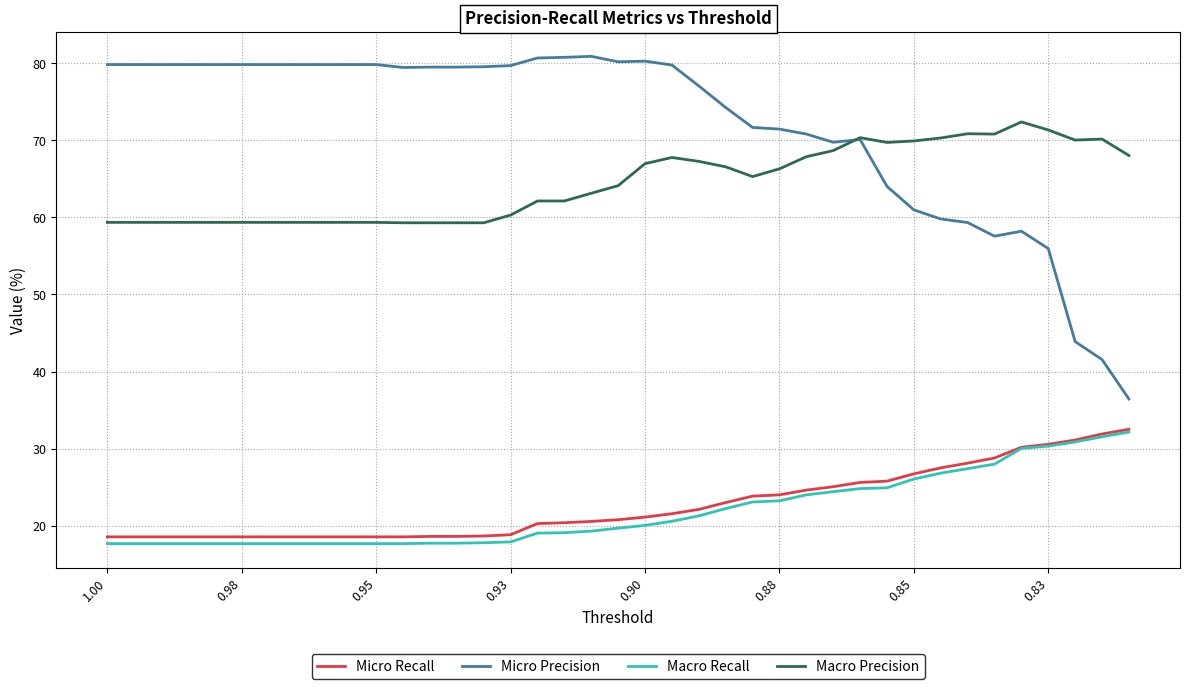

True or false: Macro Recall and Macro Precision intersect in this chart.

False